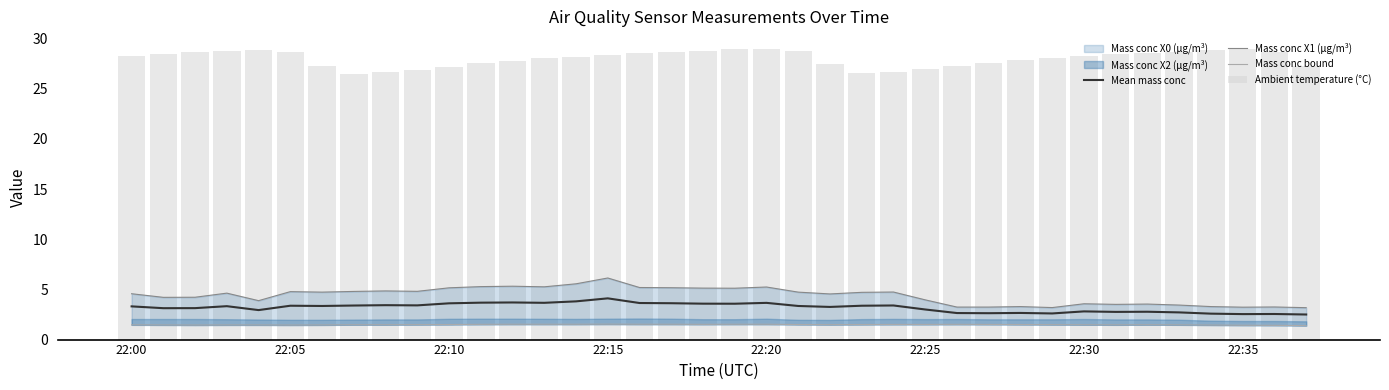

At how many categories does at least one series exceed 10?

38